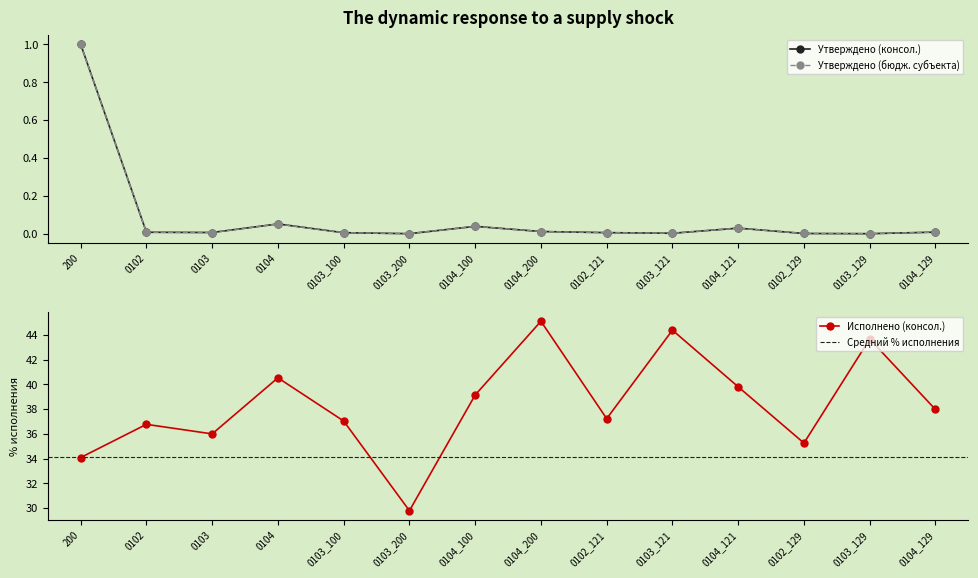

How many categories are shown in the chart?

14